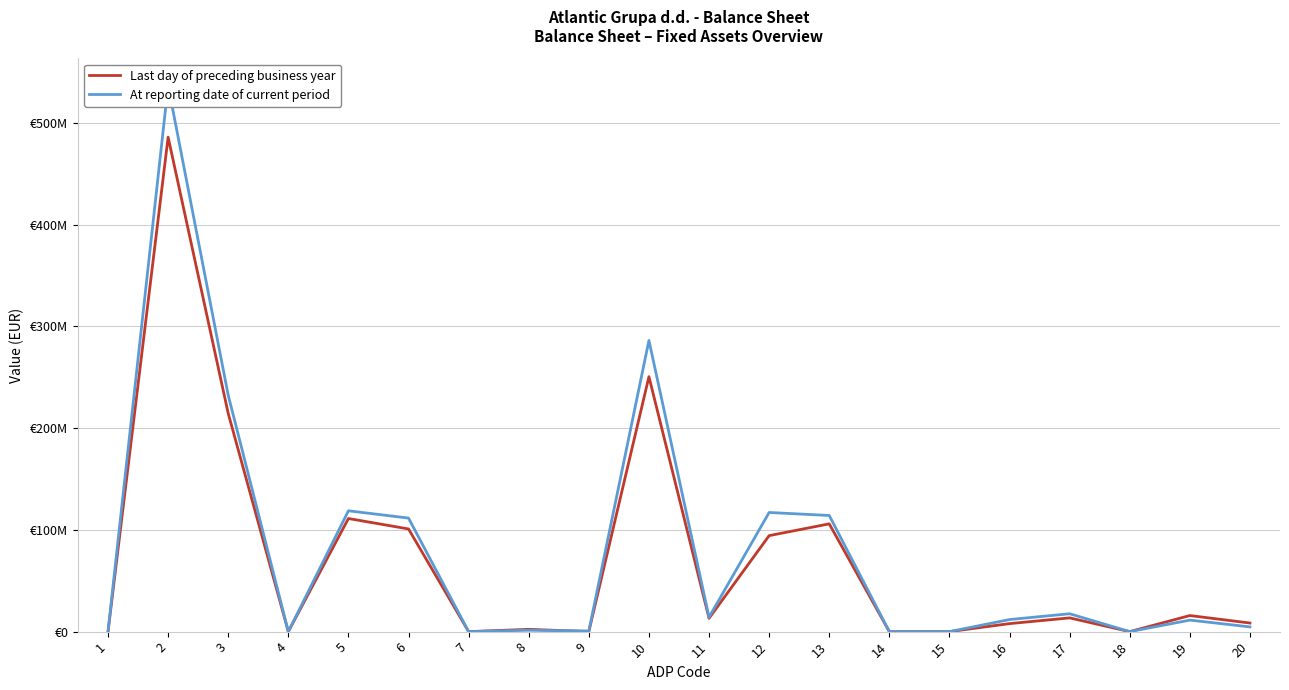

How many data points does each series have?

20